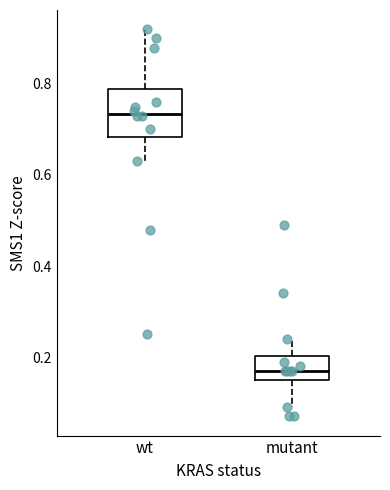

Where is the lower edge of the box for mutant on the y-axis? The values are not printed on the chart, so give them approximately, as read against the axis.

0.16